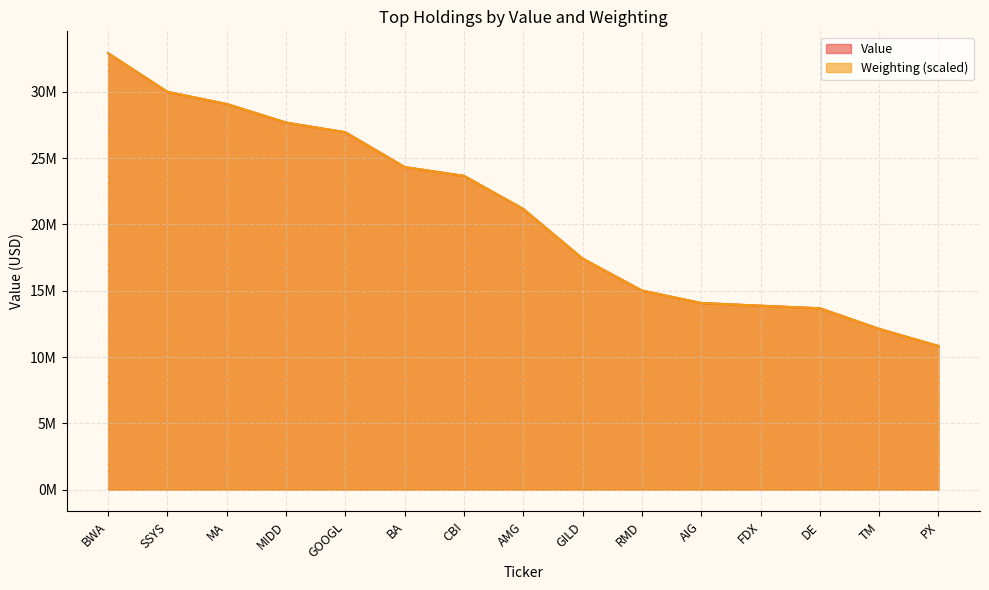

What is the spread (max minus min) of values at MIDD?

2227.3